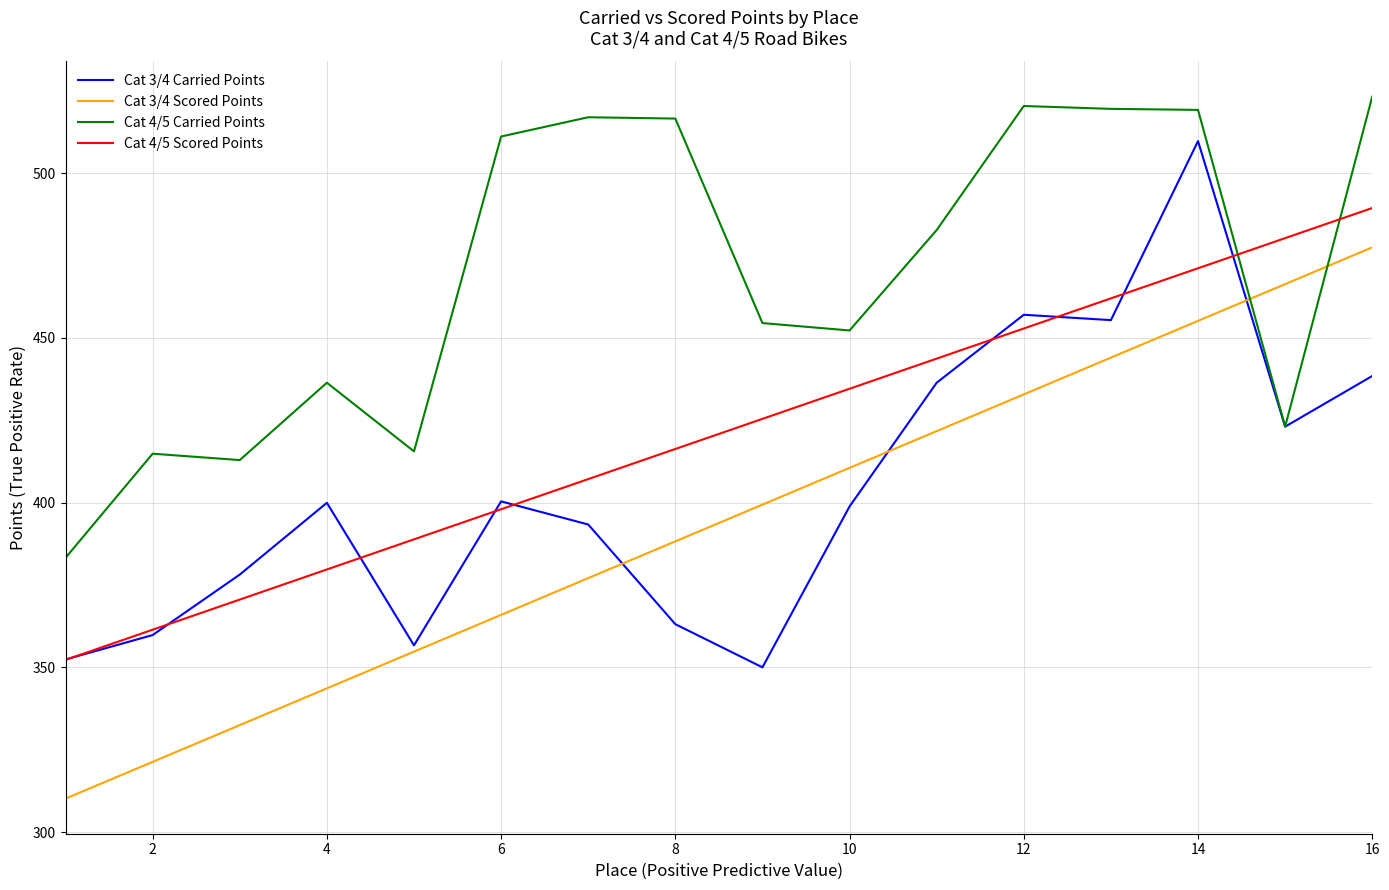

Which series ends up on top after the final intersection of Cat 4/5 Carried Points and Cat 4/5 Scored Points?

Cat 4/5 Carried Points